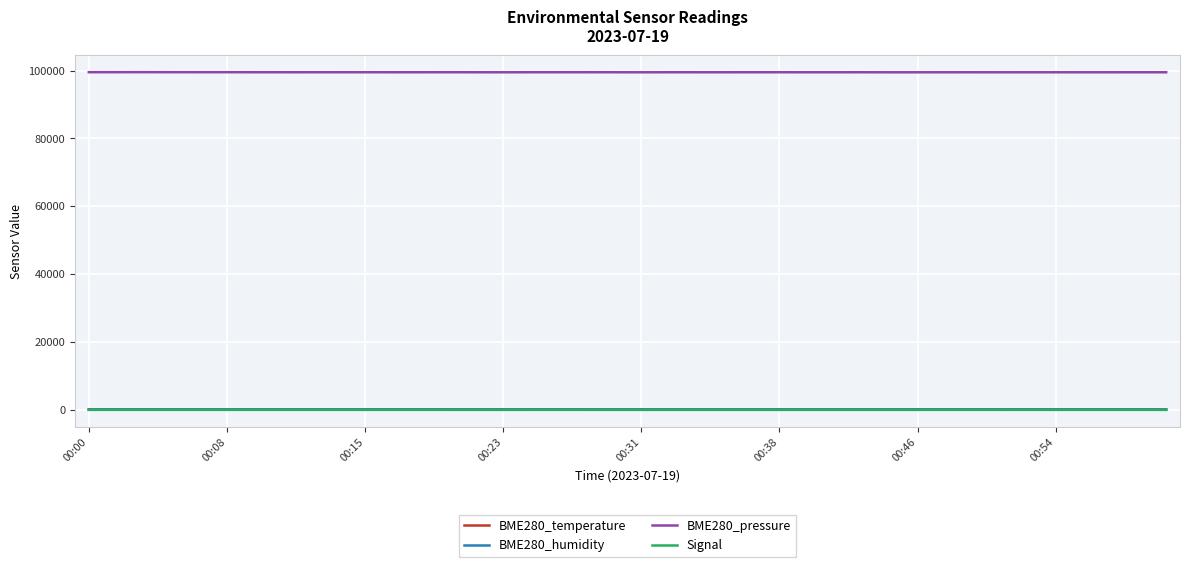

True or false: BME280_humidity and BME280_pressure cross at least once.

False